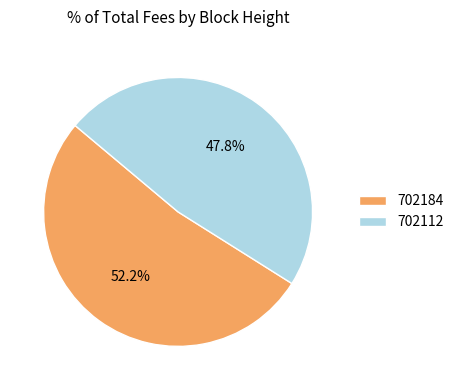

Is there any slice that represents more than half of the pie?

Yes